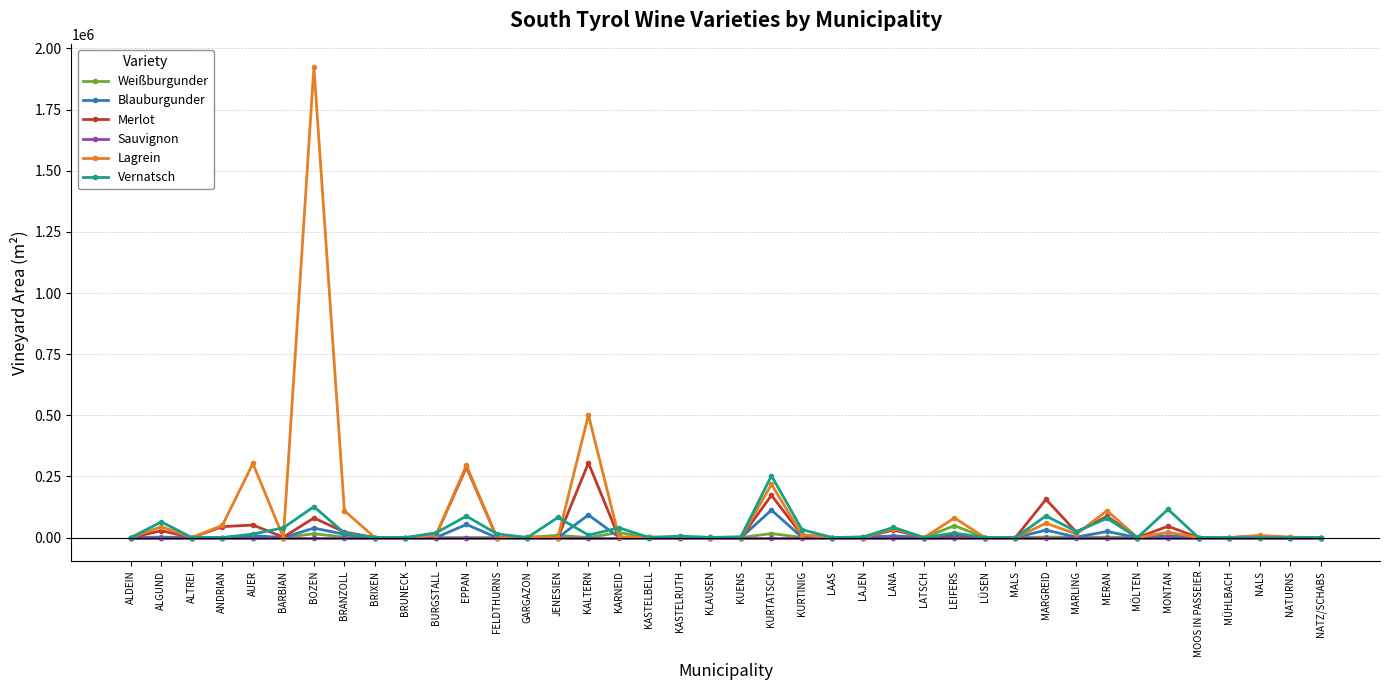

Which series has the widest spread of values?

Lagrein